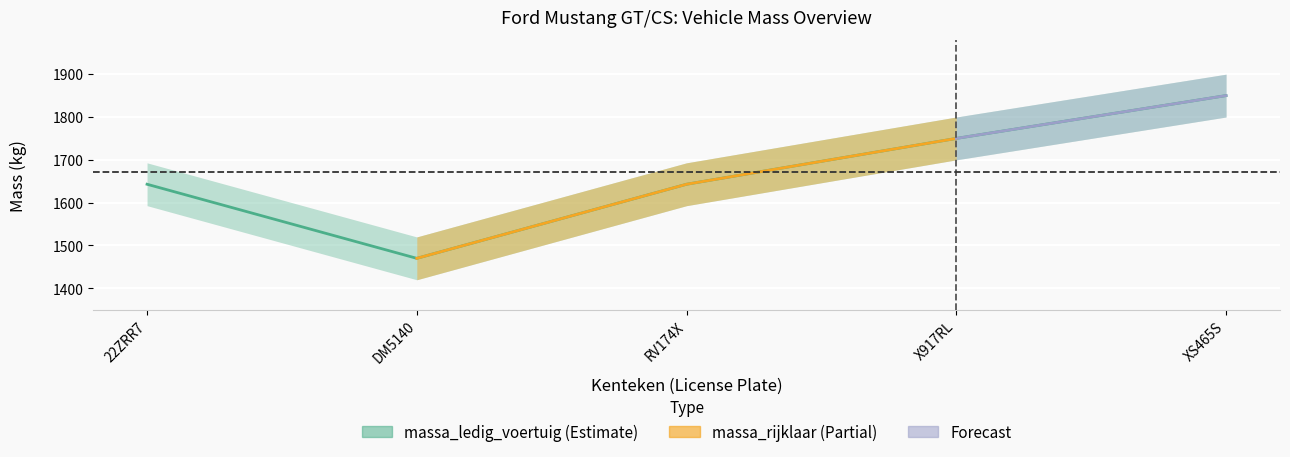

List the labels in order of value, largest first.

XS465S, X917RL, 22ZRR7, RV174X, DM5140